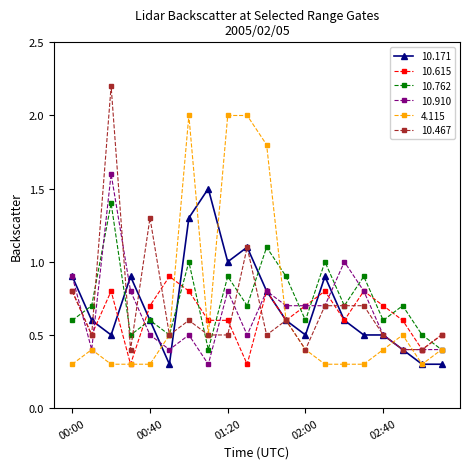

What is the maximum value shown in the chart?

2.2